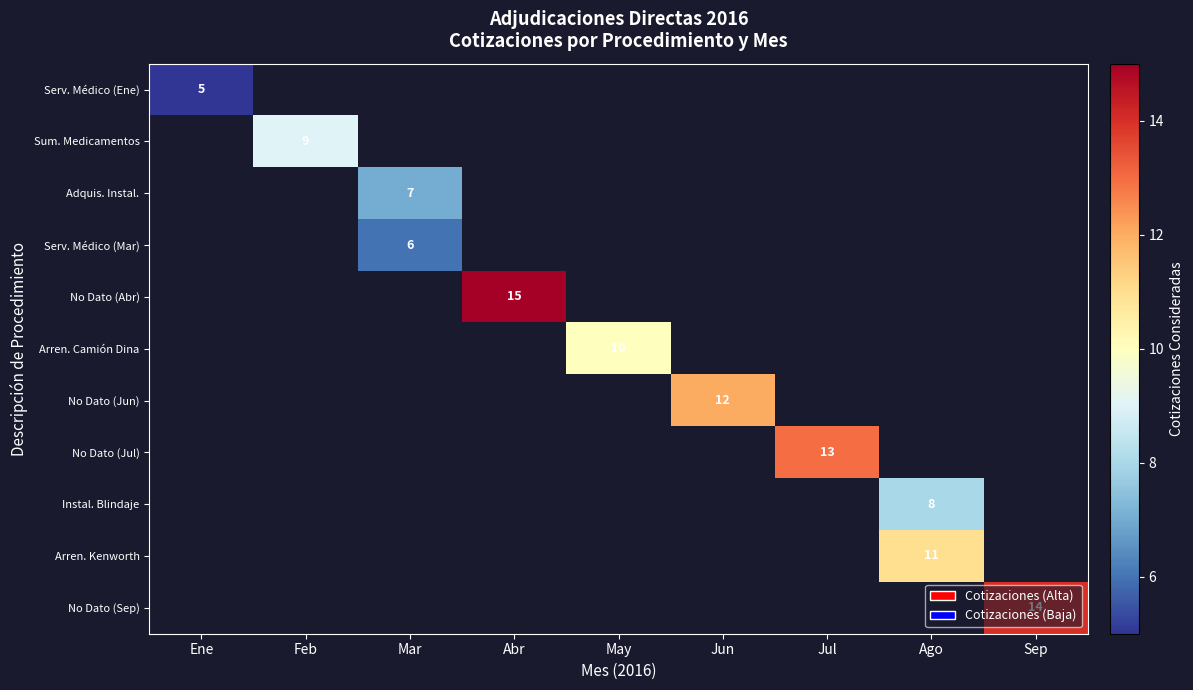

The No Dato (Abr) series shows 15 at Abr. True or false?

True